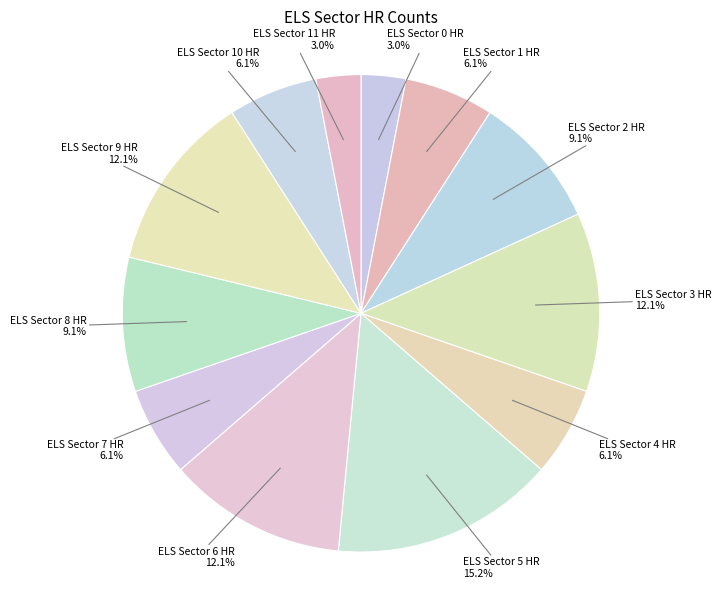

Is it true that ELS Sector 6 HR is 12% of the pie?

True